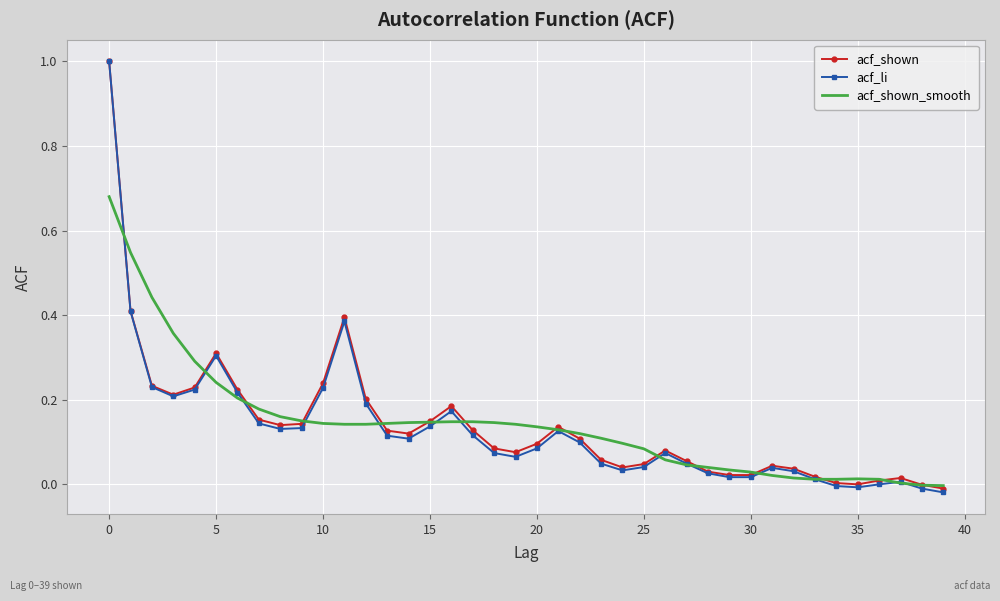

What is the greatest value displayed?

1.0